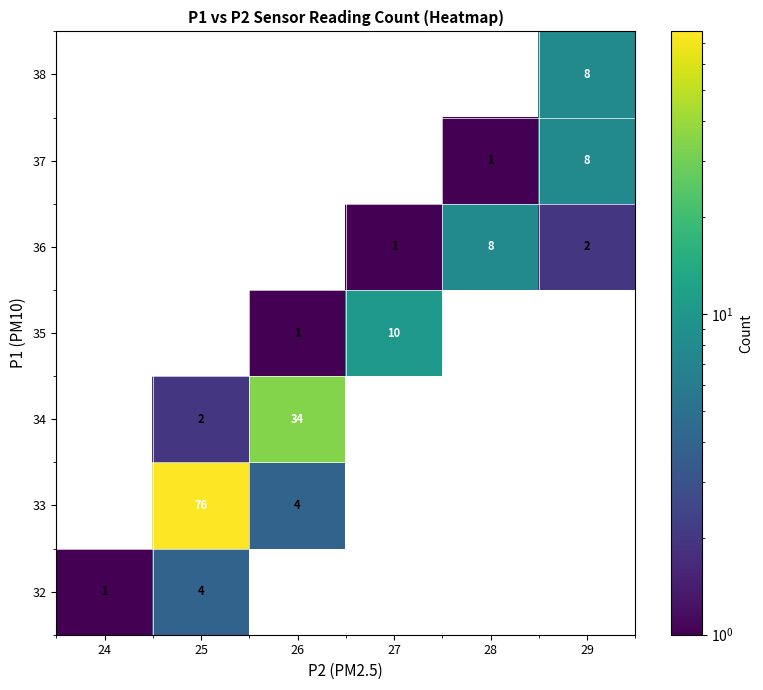

At which category is the sum across all series the highest?

25